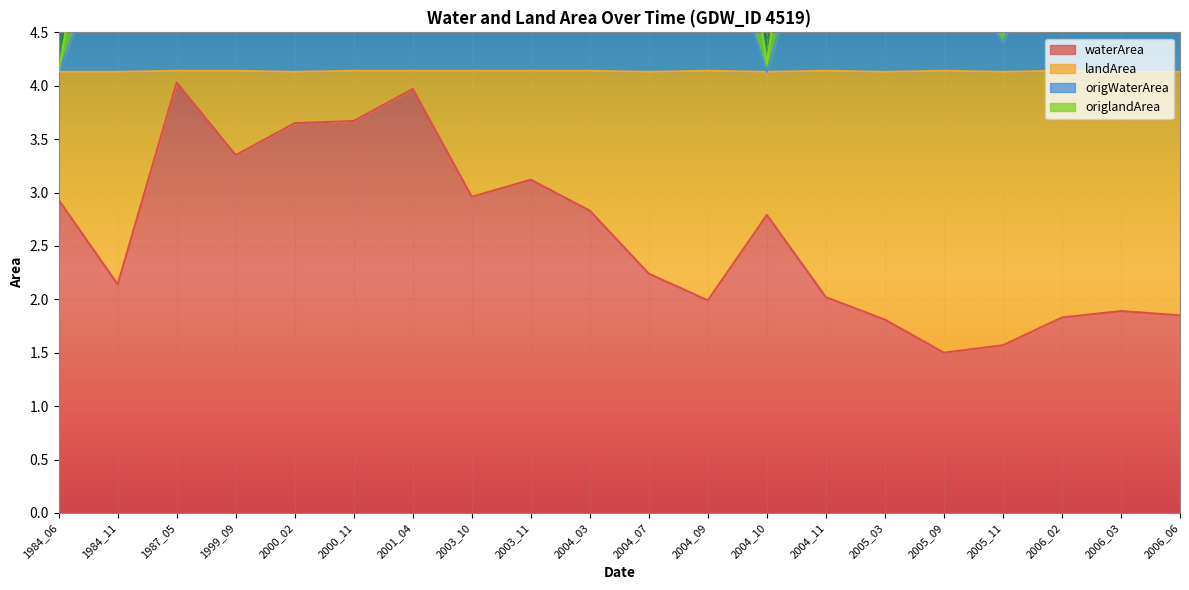

True or false: waterArea has more than 1 points higher than both neighbors.

True